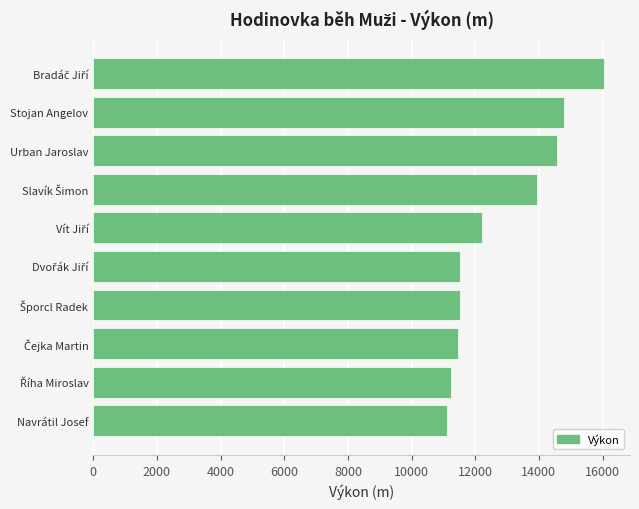

The chart shows a value of 5127 at Navrátil Josef. True or false?

False